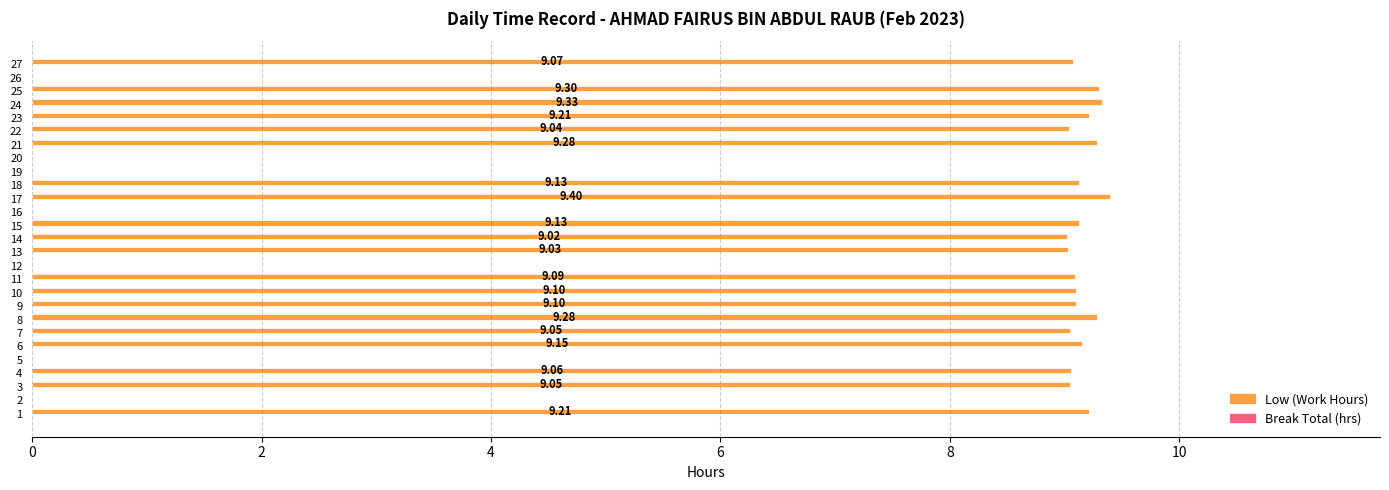

What is the change in value from 5 to 15?

+9.1